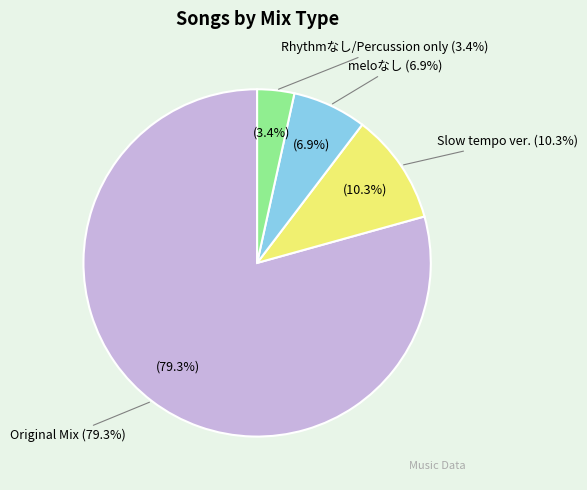

True or false: Original Mix accounts for 79% of the total.

True